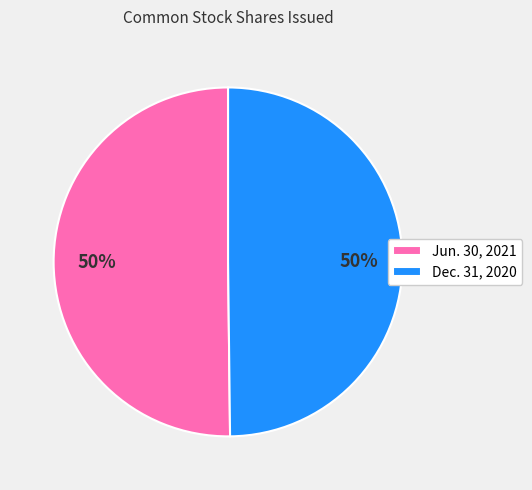

Is the sum of Jun. 30, 2021 and Dec. 31, 2020 greater than half?

Yes